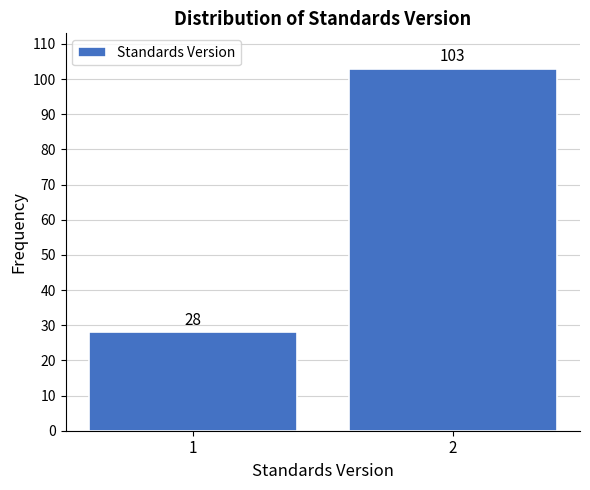

Reading left to right, list all the values displayed in this chart.

1=28	2=103